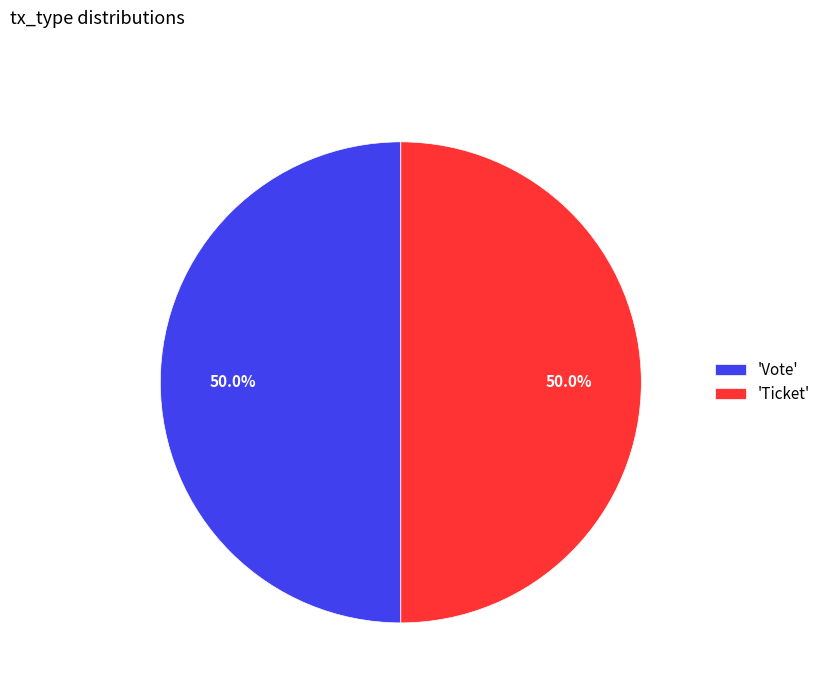

Approximately how many times larger is the value at 'Vote' compared to 'Ticket'?

1.0